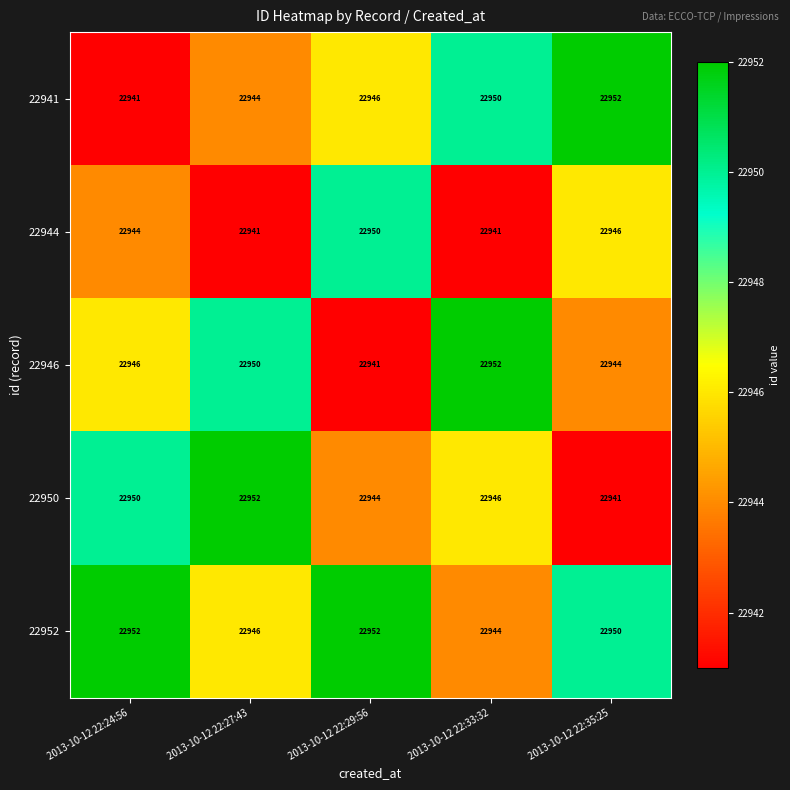

At how many categories does at least one series exceed 22942?

5